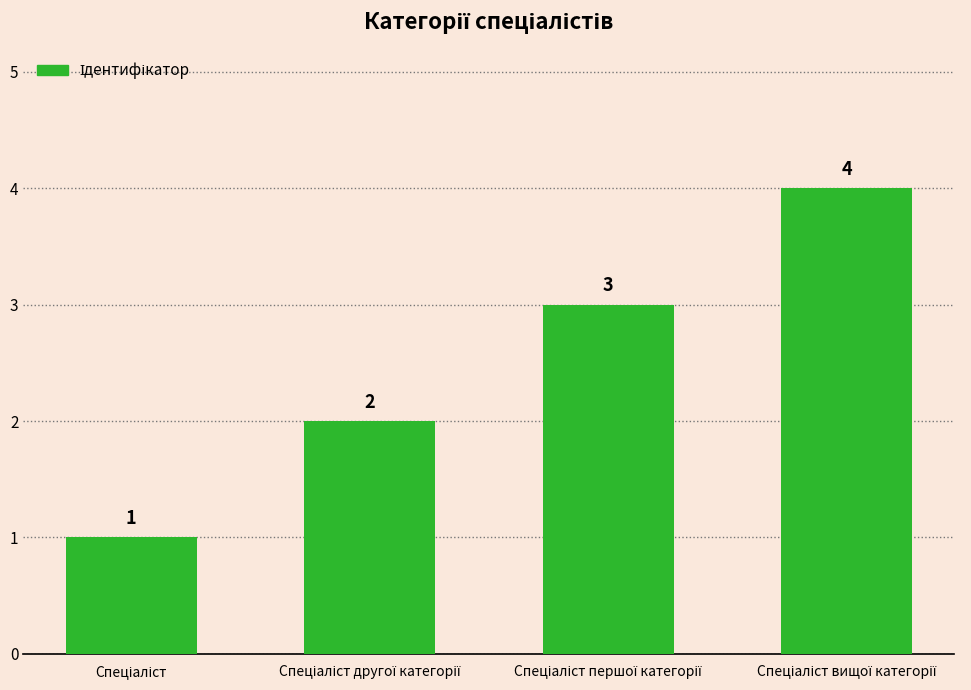

Count the number of categories in the chart.

4